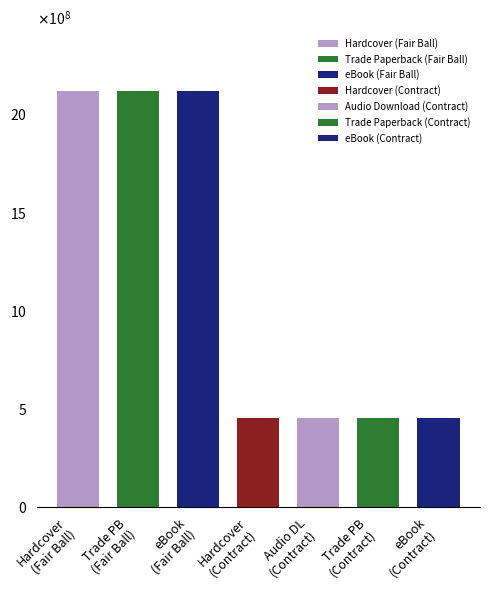

What is the label of the 1st bar from the left?

Hardcover (Fair Ball)